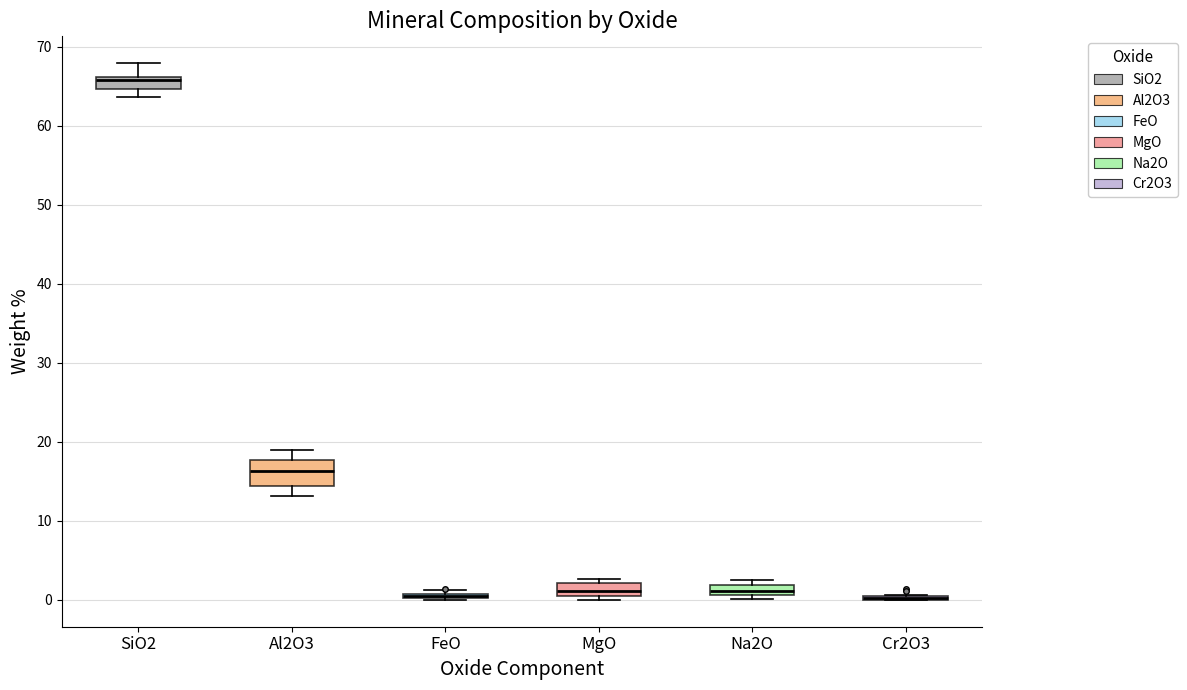

Comparing the boxes themselves (not the whiskers), which one is the tallest?

Al2O3